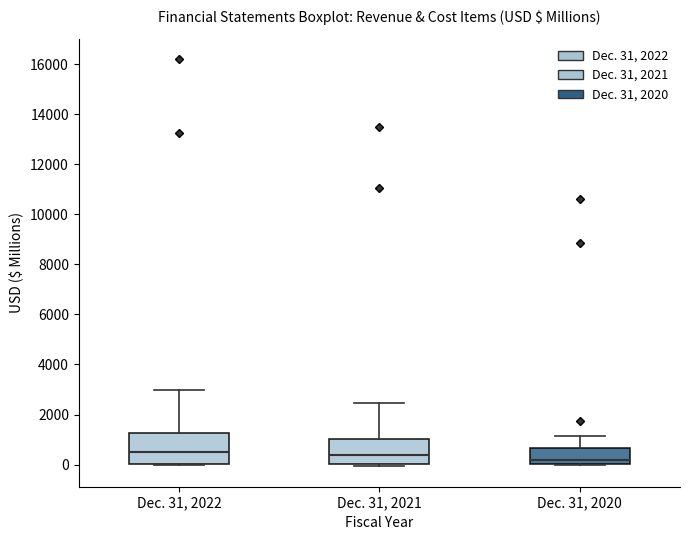

Where does the upper whisker of the box for Dec. 31, 2022 end on the y-axis? The values are not printed on the chart, so give them approximately, as read against the axis.

3000